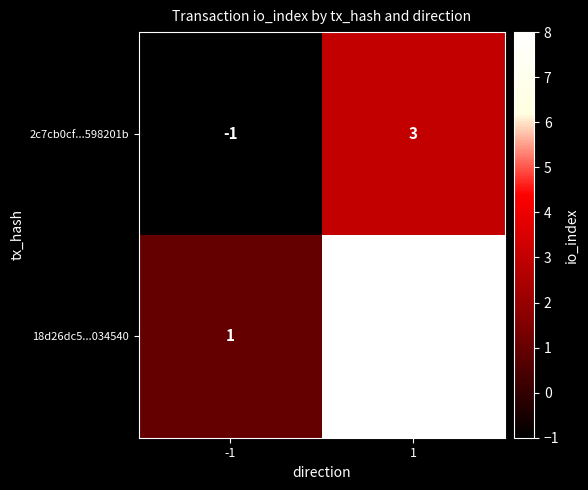

Which series has the largest total across all categories?

18d26dc5...034540